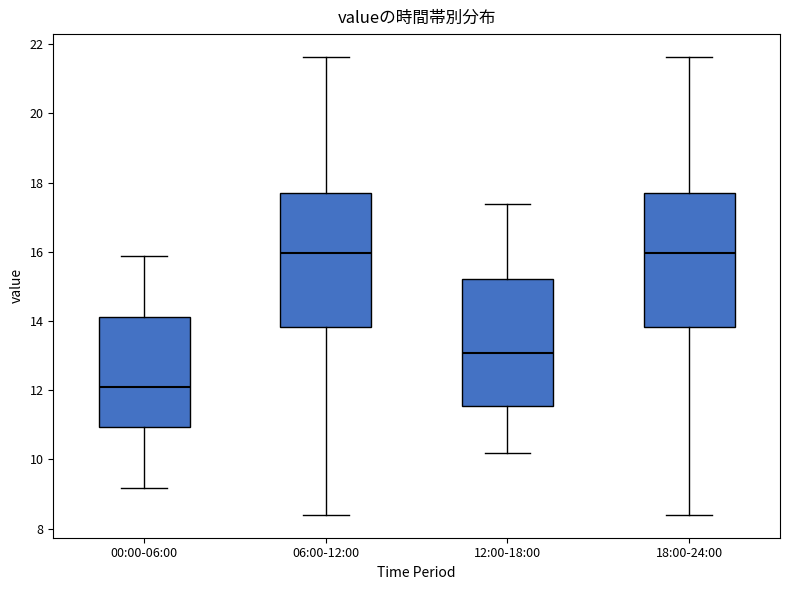

Where does the lower whisker of the box for 06:00-12:00 end on the y-axis? The values are not printed on the chart, so give them approximately, as read against the axis.

8.4